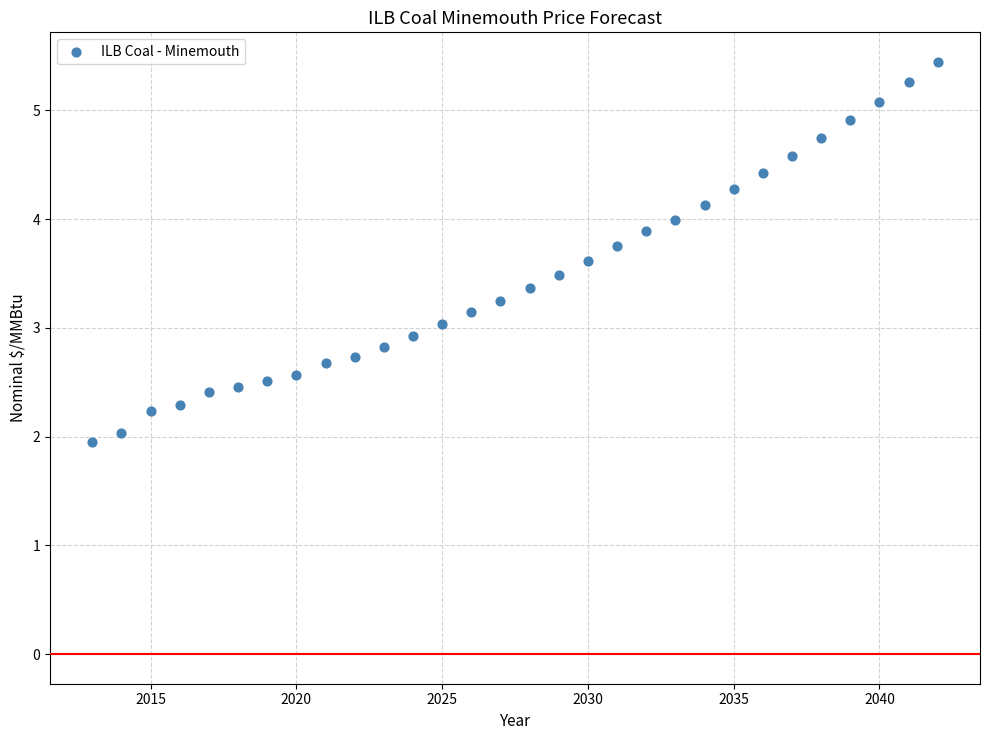

What is the range of Y values (max minus min)?

3.5